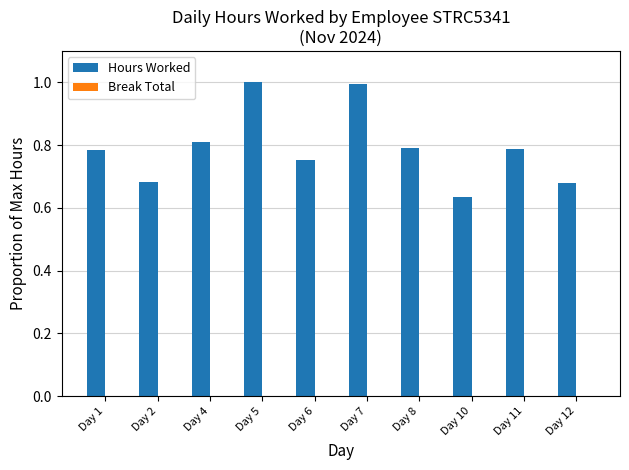

What is the sum of the values at Day 7 and Day 10?

1.6